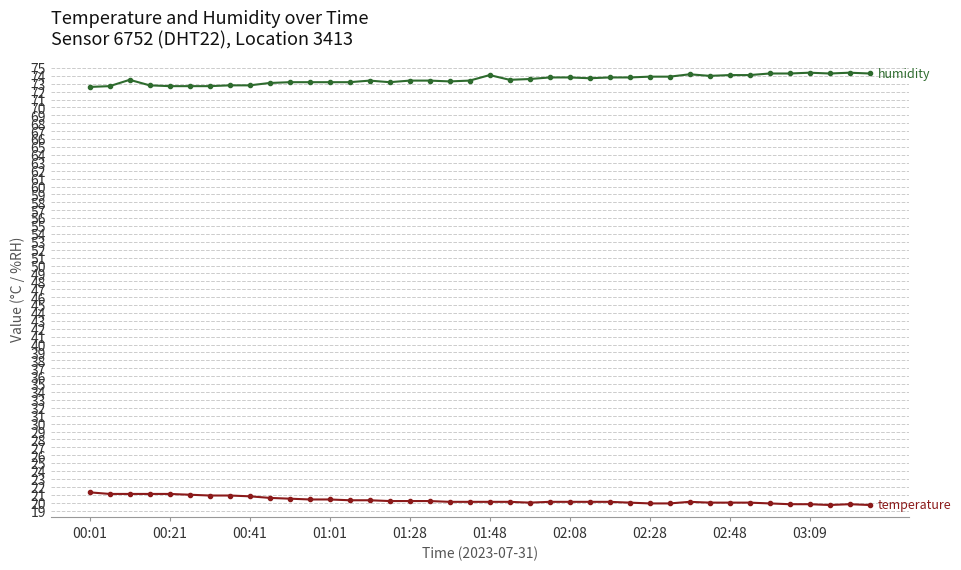

What is the greatest value displayed?

74.4